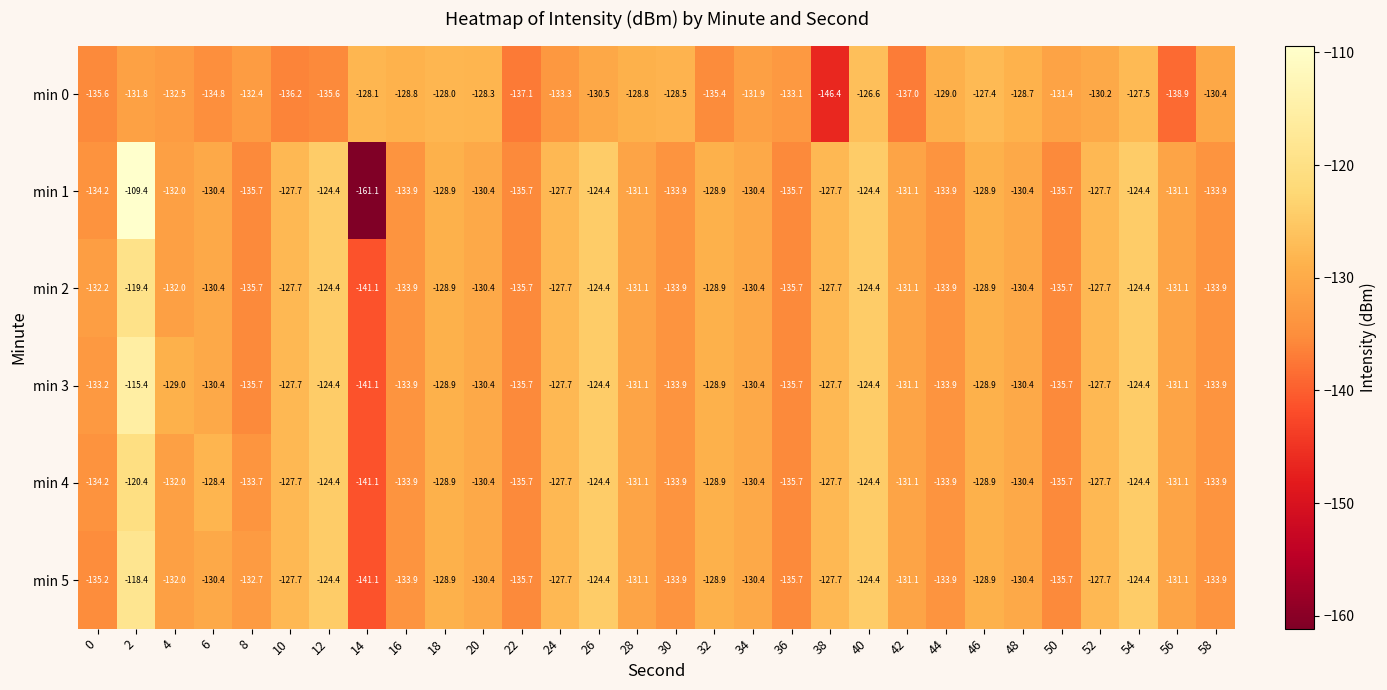

What is the sum of the min 2 values at 6 and 24?

-258.1